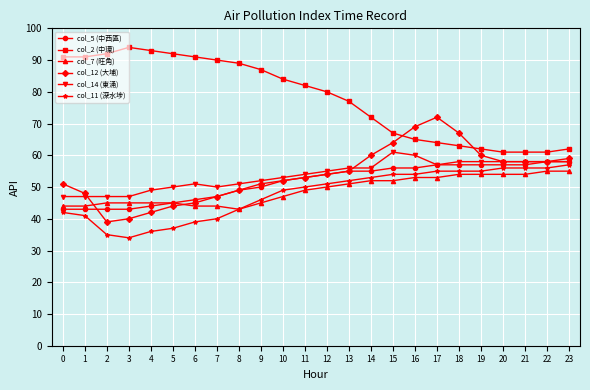

Which series has the largest total across all categories?

col_2 (中環)